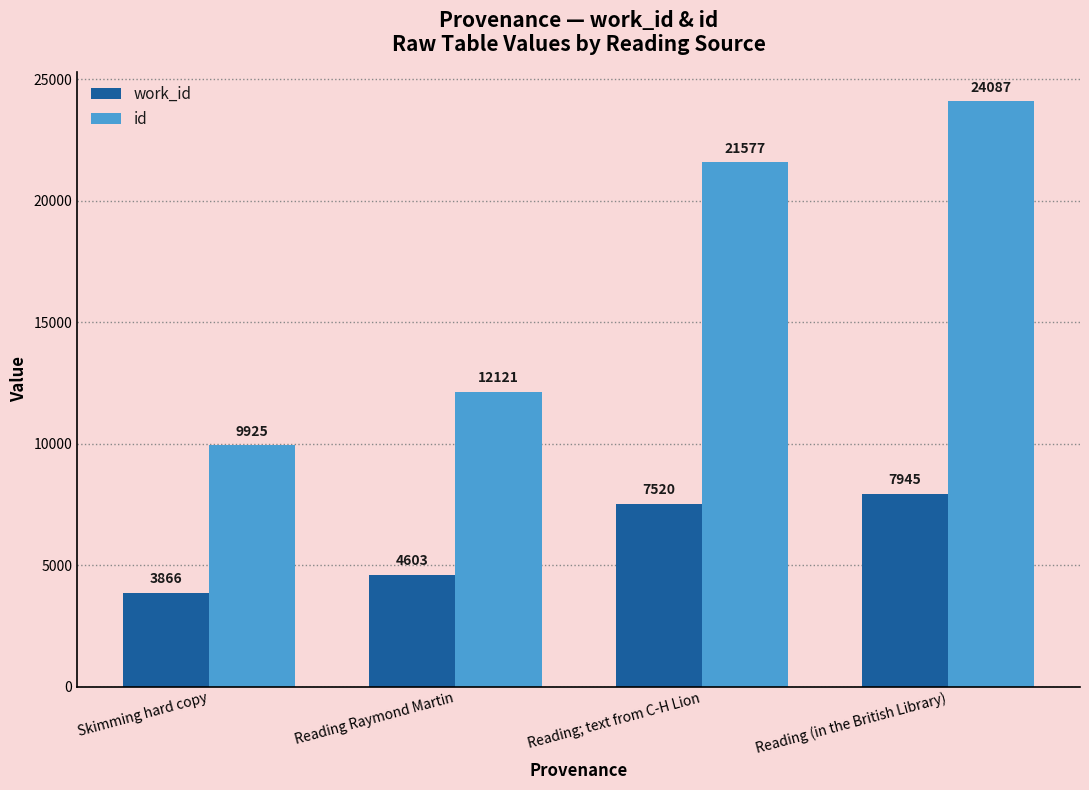

Are the bars grouped side by side (vs. stacked)?

Yes